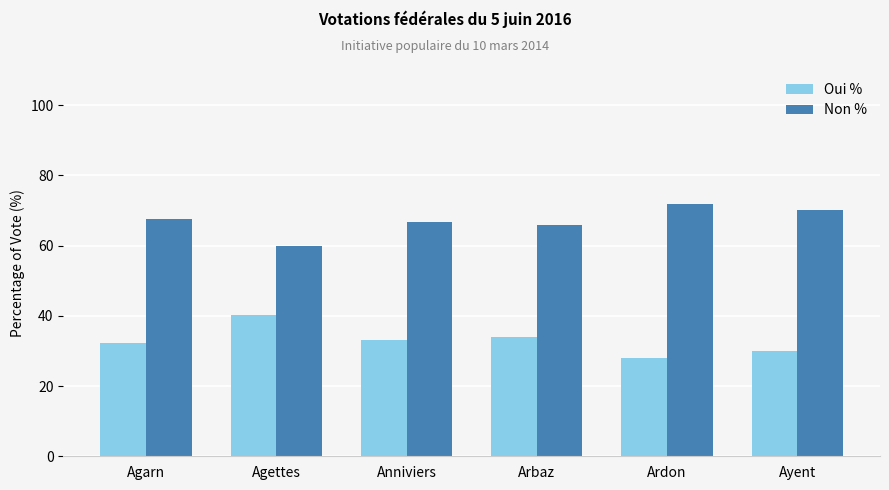

The value of Oui % at Anniviers is 55.7. True or false?

False